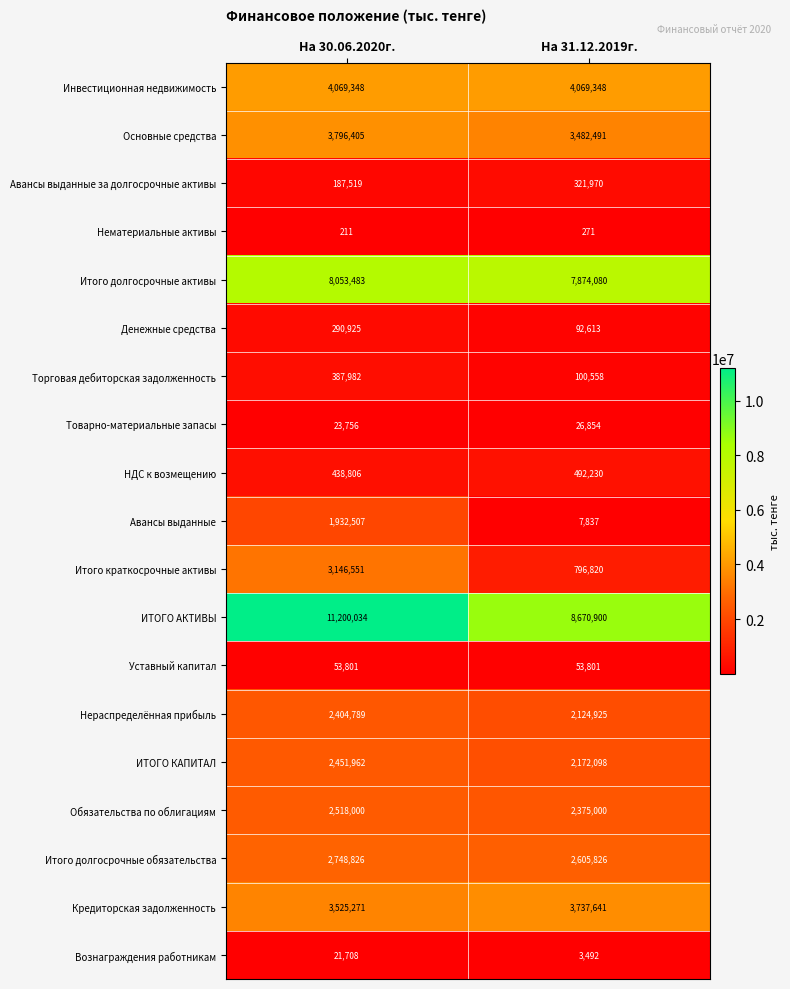

How many categories are shown in the chart?

2